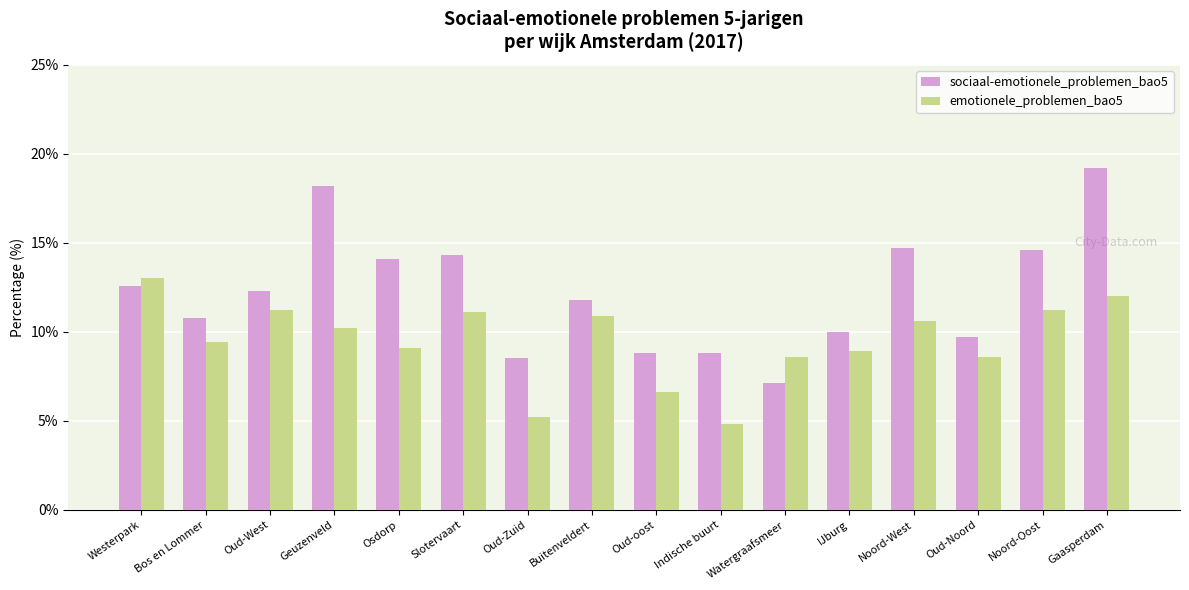

What is the label of the 4th bar from the left?

Geuzenveld